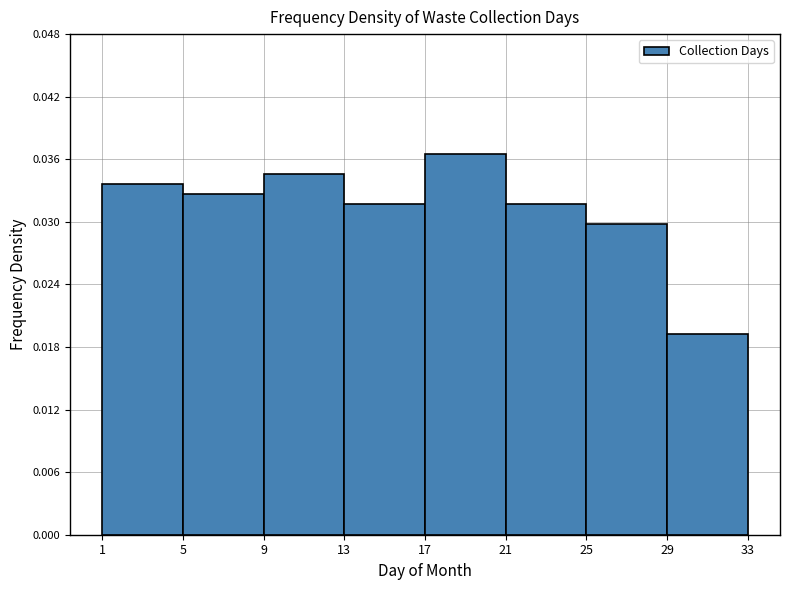

Which range on the x-axis has the tallest bar?

17 to 21